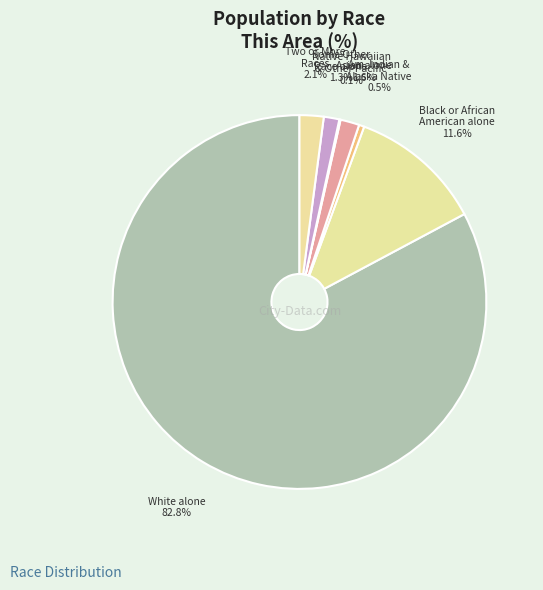

Which slice represents more than half of the pie?

White alone